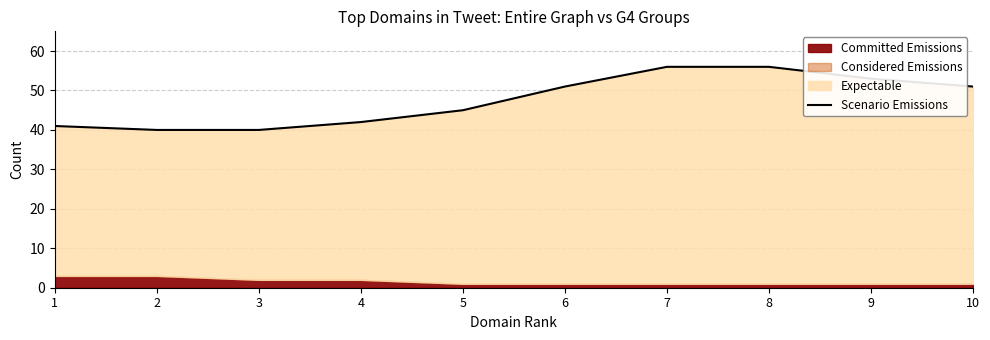

Read the value at 8.

56